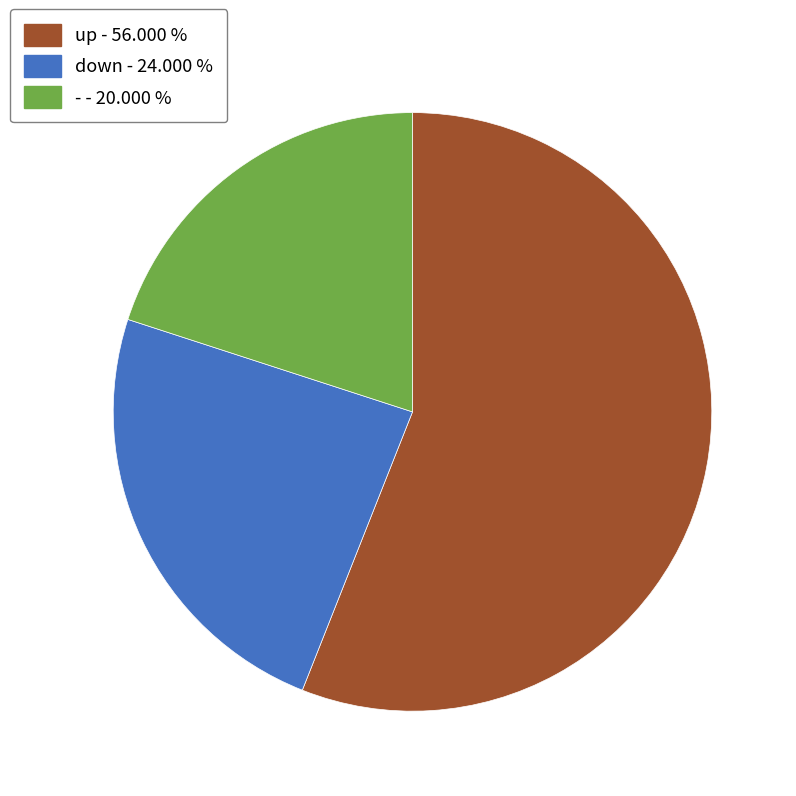

Which slice is the largest?

up